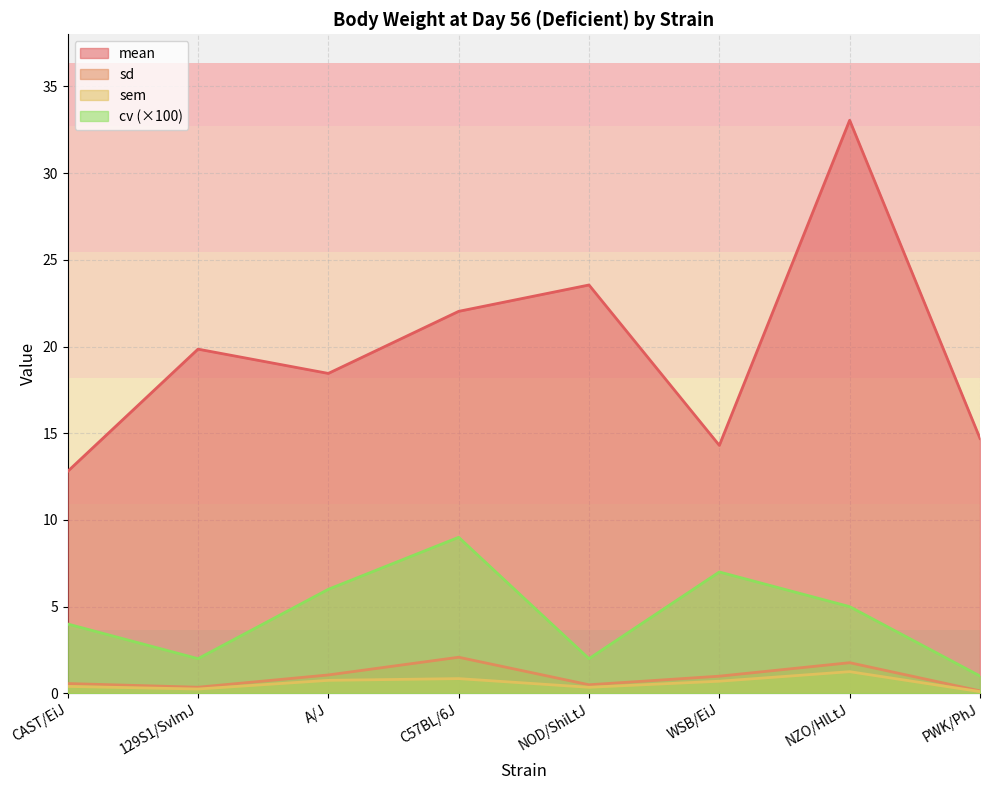

The cv series shows 2.4 at CAST/EiJ. True or false?

False